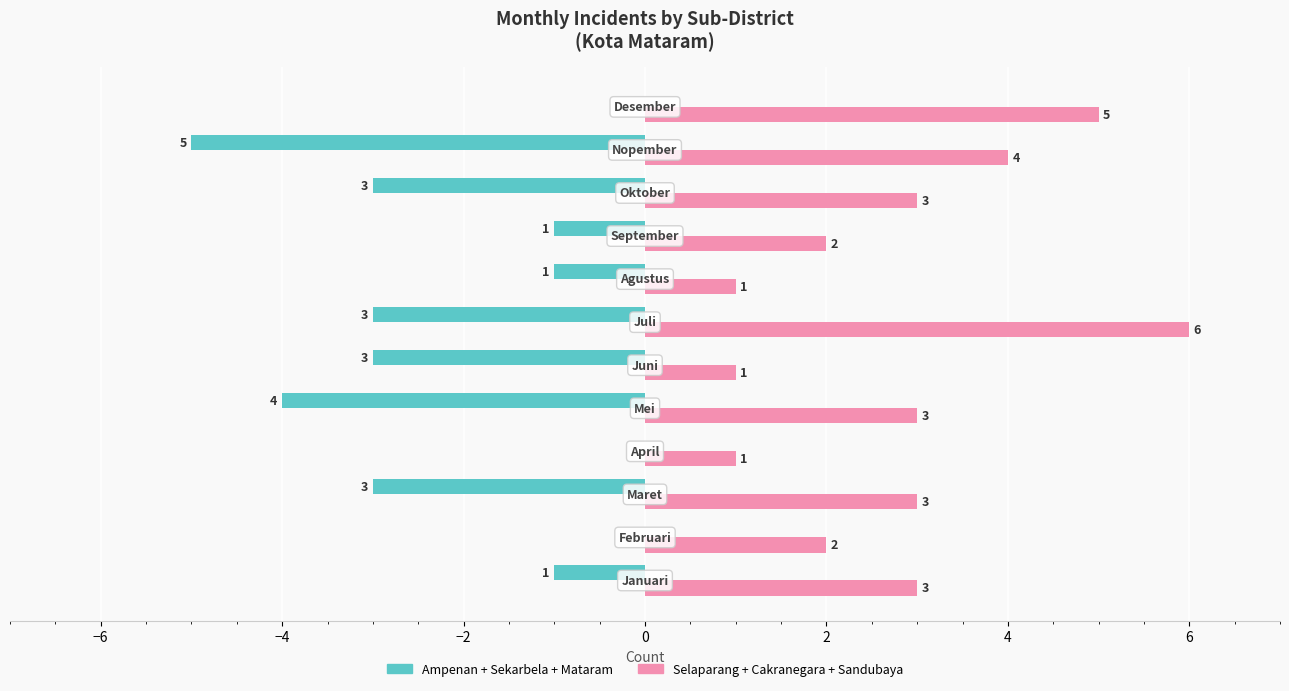

What is the greatest value displayed?

6